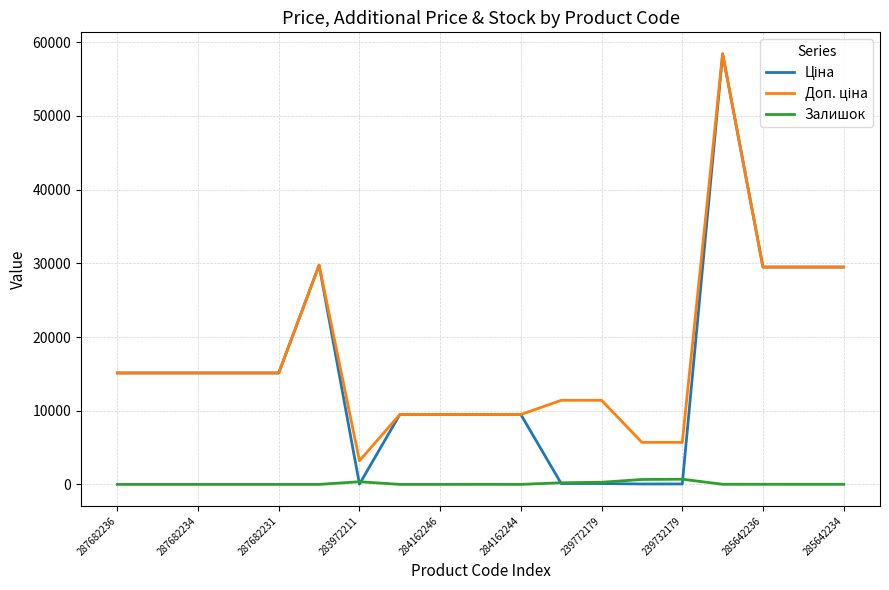

What is the greatest value displayed?

58426.5